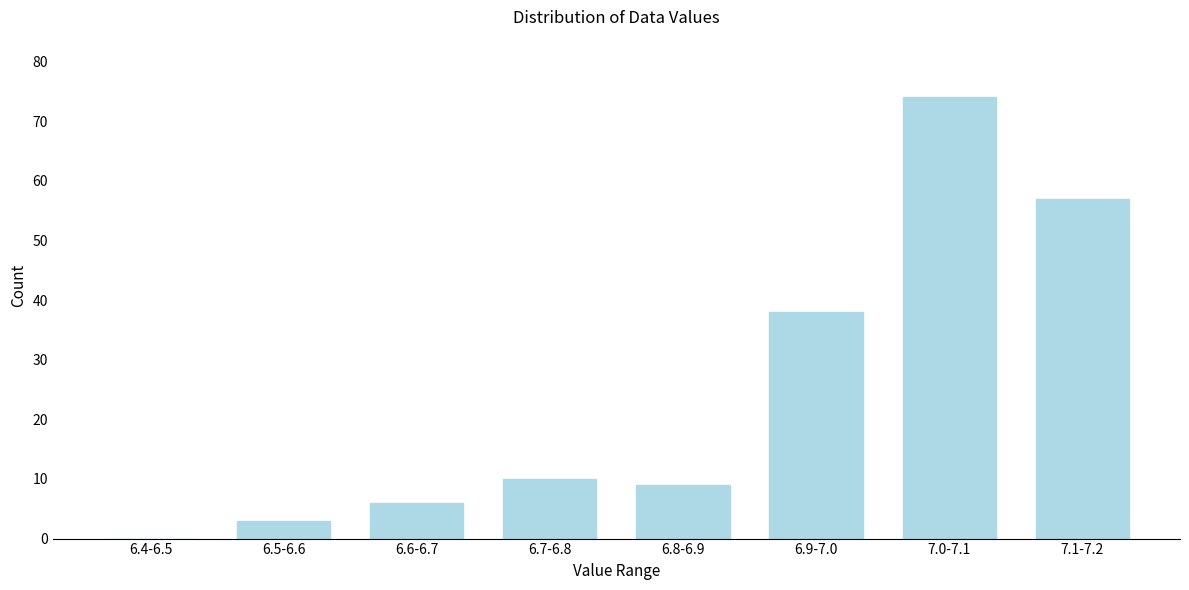

Reading left to right, transcribe all the data shown in this chart.

6.4-6.5=0	6.5-6.6=3	6.6-6.7=6	6.7-6.8=10	6.8-6.9=9	6.9-7.0=38	7.0-7.1=74	7.1-7.2=57